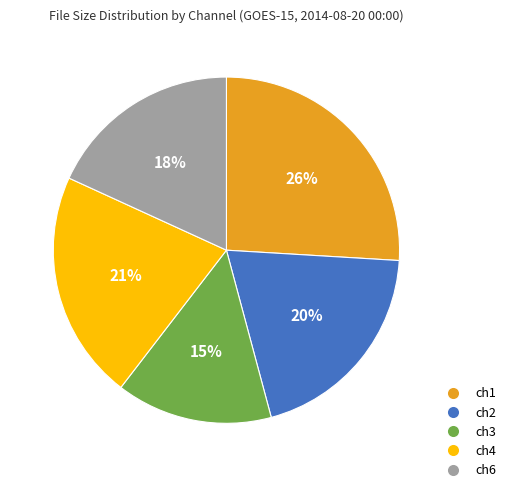

To the nearest percent, what is the average slice percentage?

20%